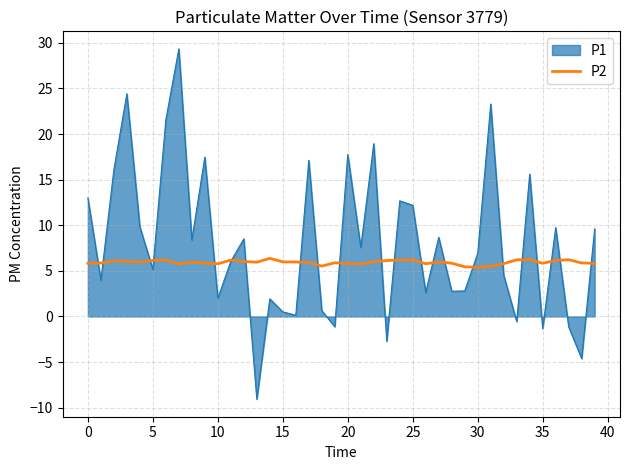

What is the lowest value of the P1 series?

-9.1